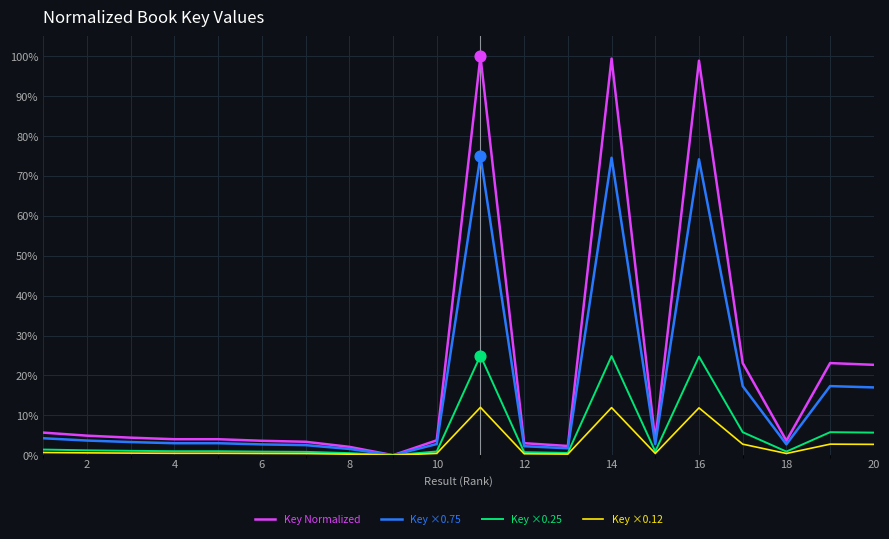

Which series has the largest total across all categories?

Key Normalized